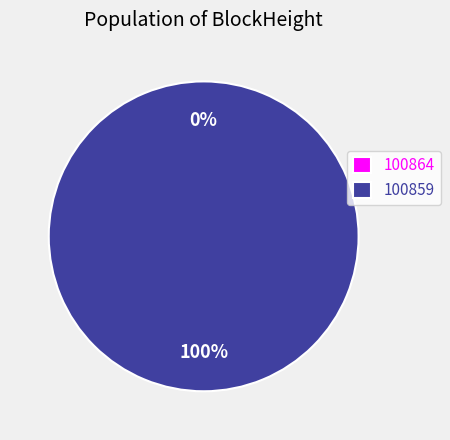

Which category accounts for the majority?

100859